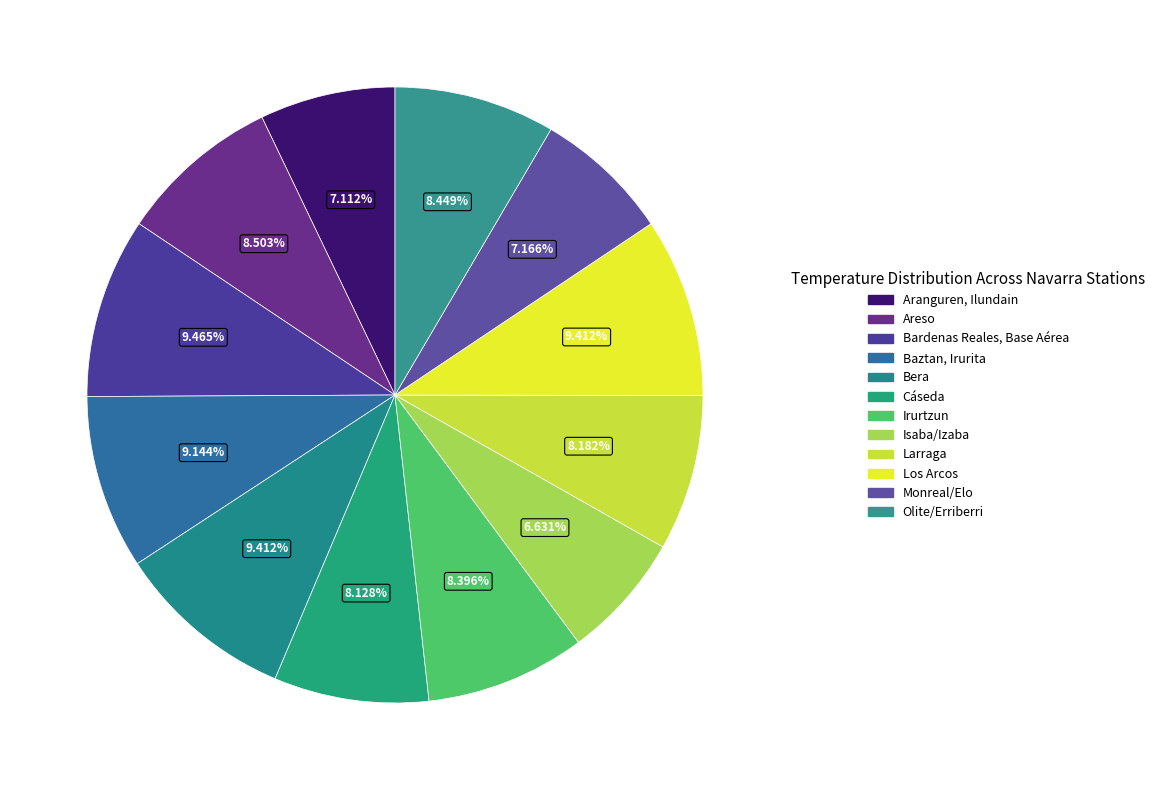

Count the number of slices in the pie.

12